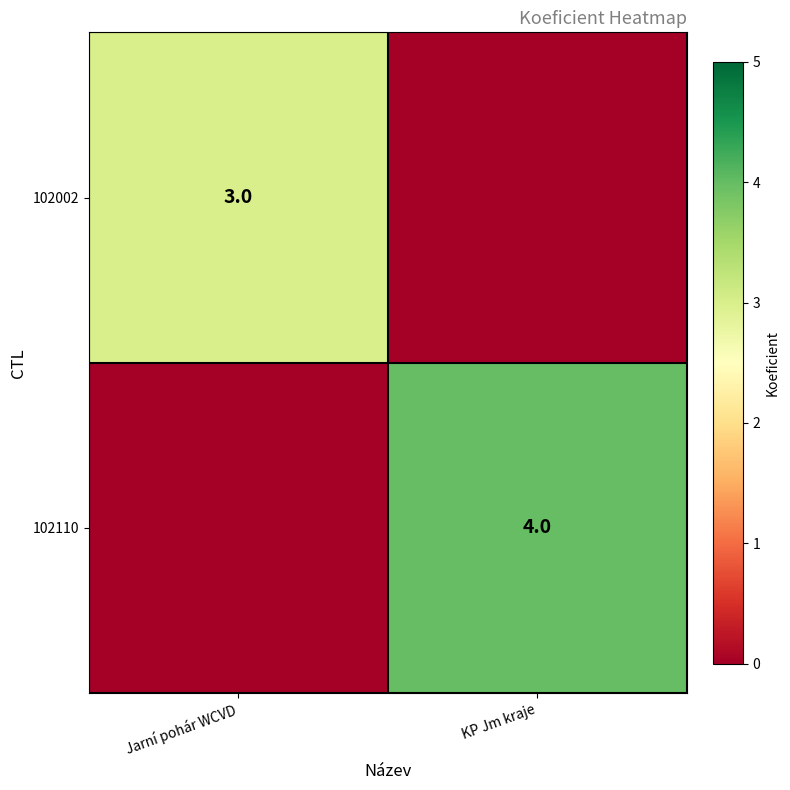

The 102110 series shows 4 at KP Jm kraje. True or false?

True